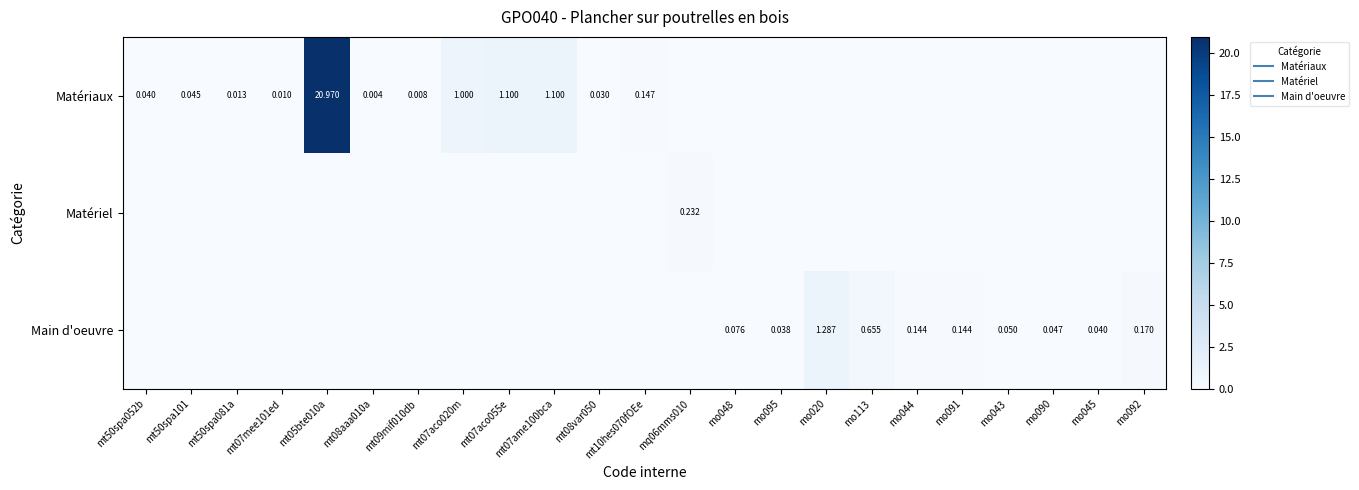

How many data points does each series have?

23